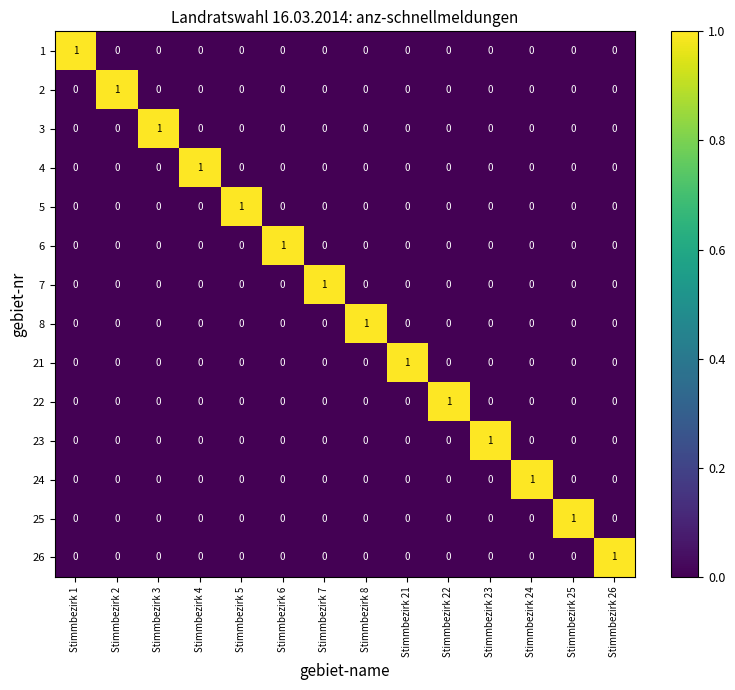

The value of 8 at Stimmbezirk 7 is 0. True or false?

True